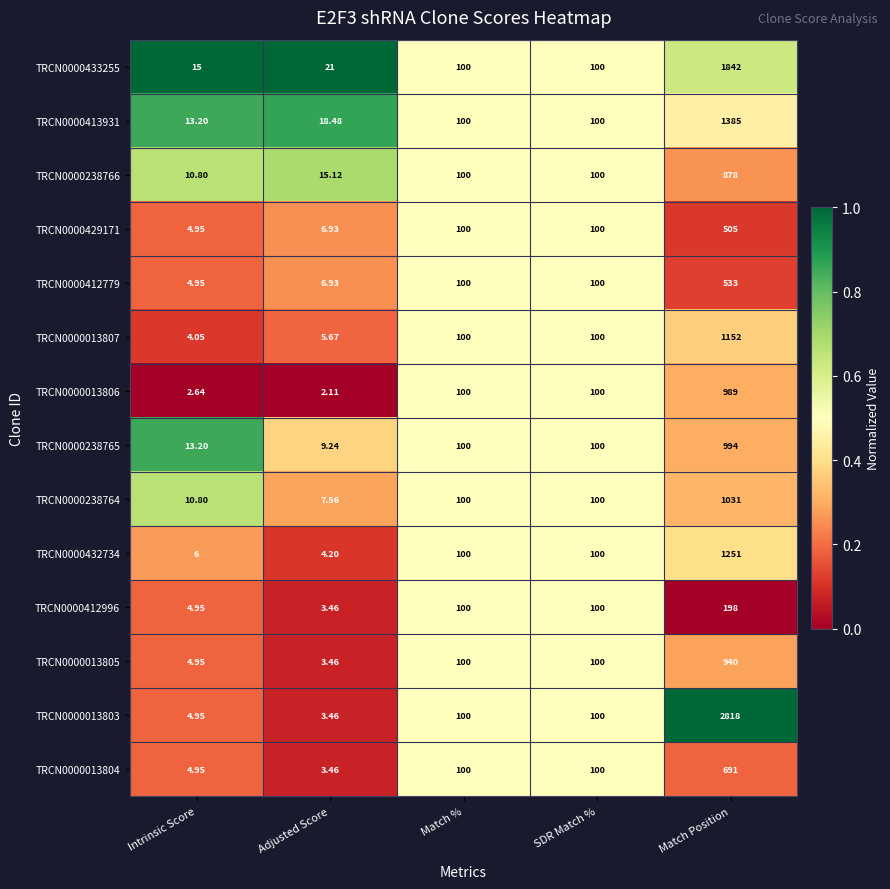

Which category has the highest value in the TRCN0000429171 series?

Match Position